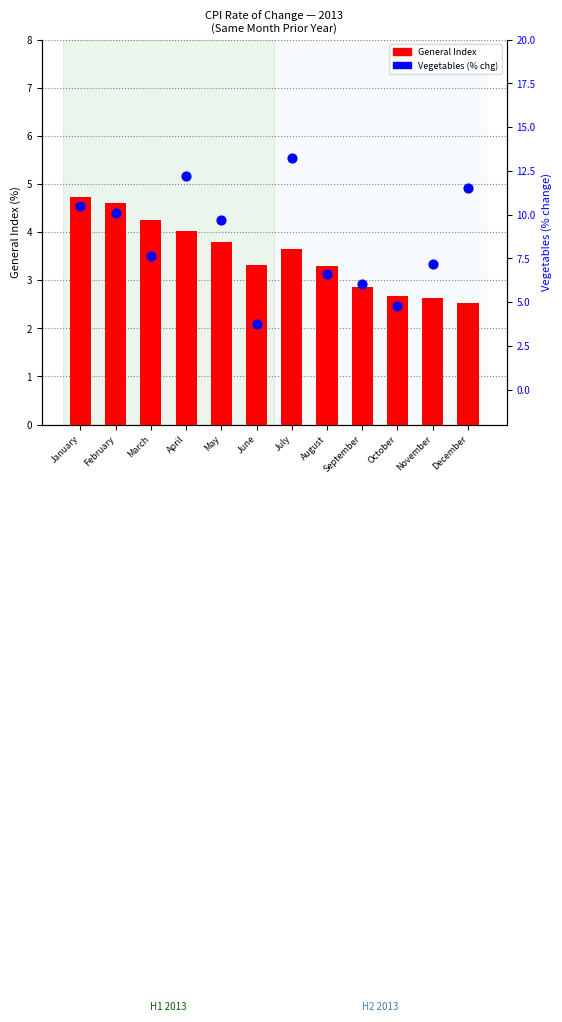

At how many categories does at least one series exceed 2?

12